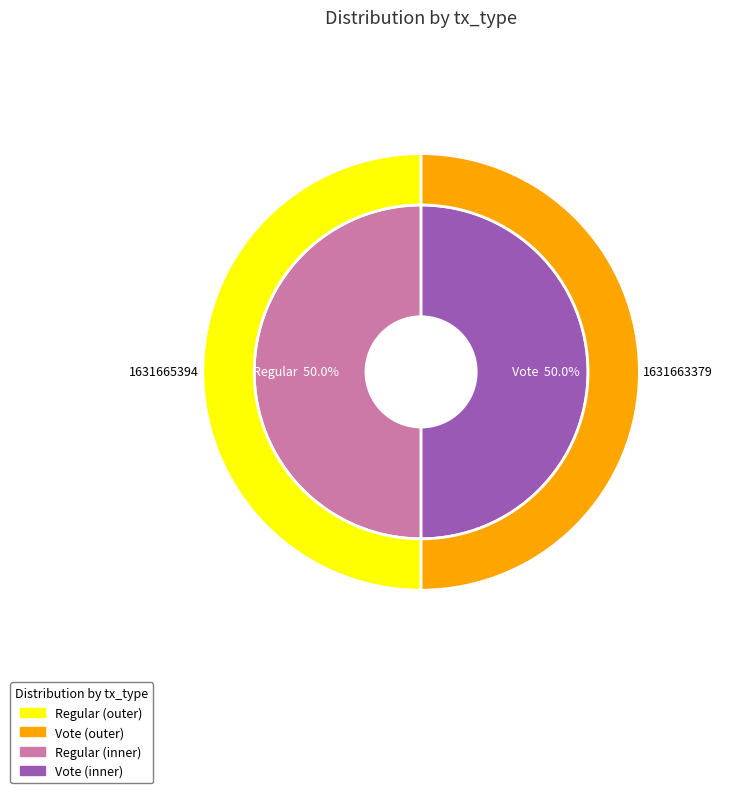

The Vote slice represents 50% of the pie. True or false?

True